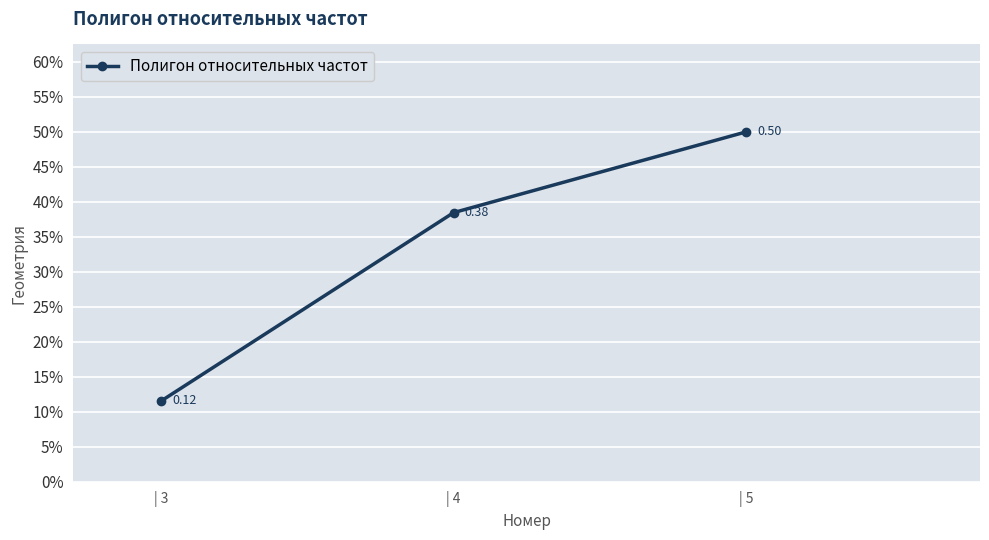

The value at | 5 is 0.7. True or false?

False